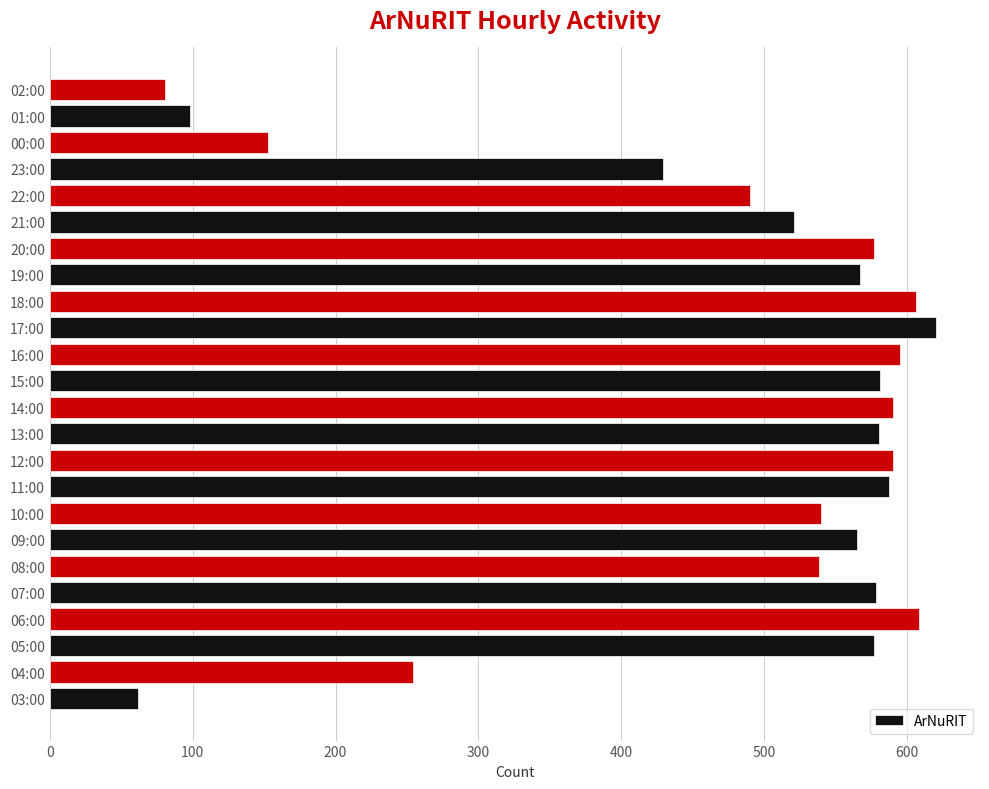

What is the smallest value displayed?

62